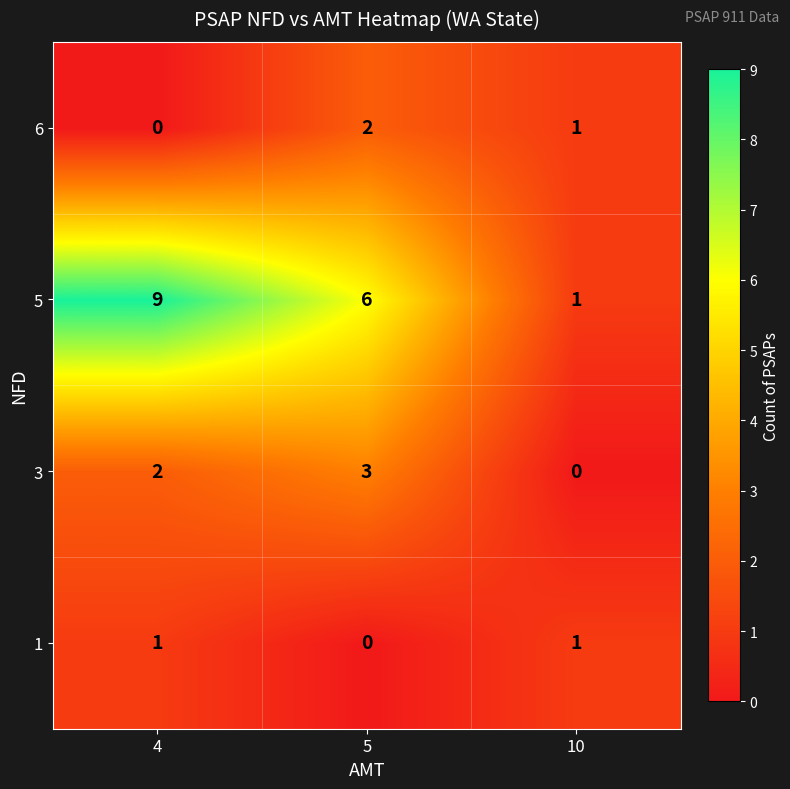

True or false: 3 has a value of -1 at 10.

False